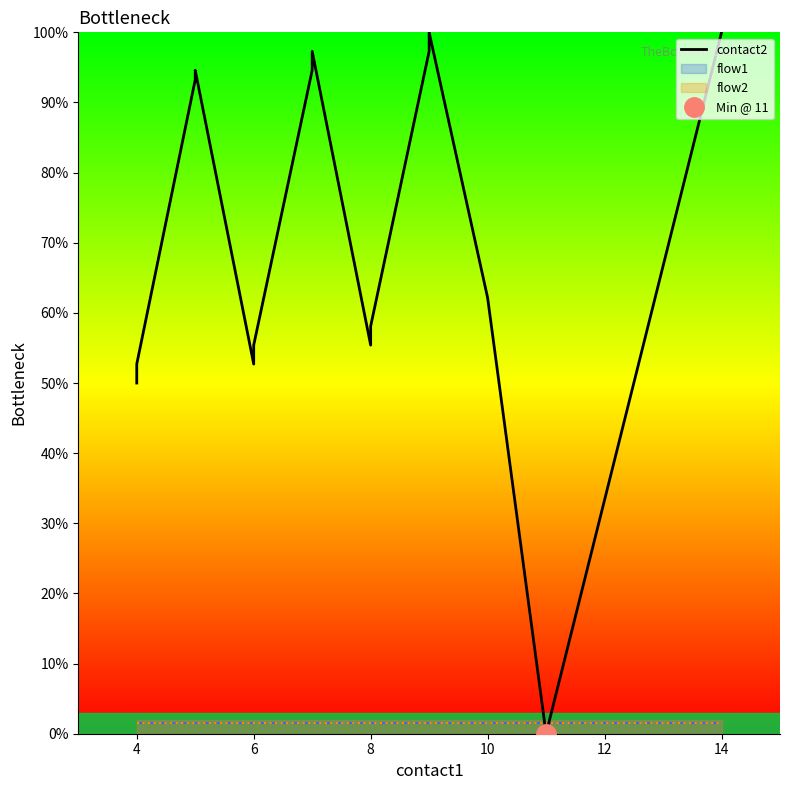

How many lines are shown in the chart?

1